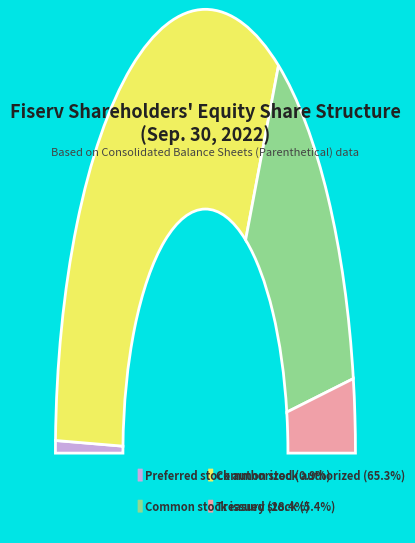

True or false: Preferred stock authorized accounts for 11% of the total.

False